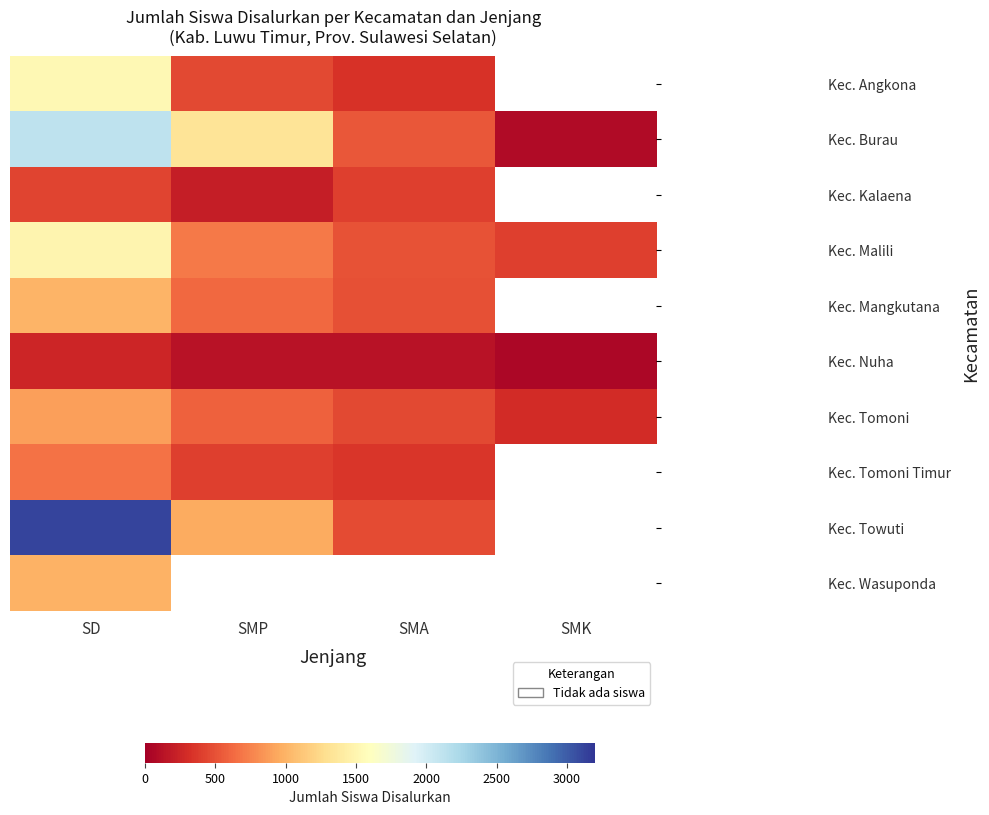

Which category has the highest value in the Kec. Nuha series?

SD